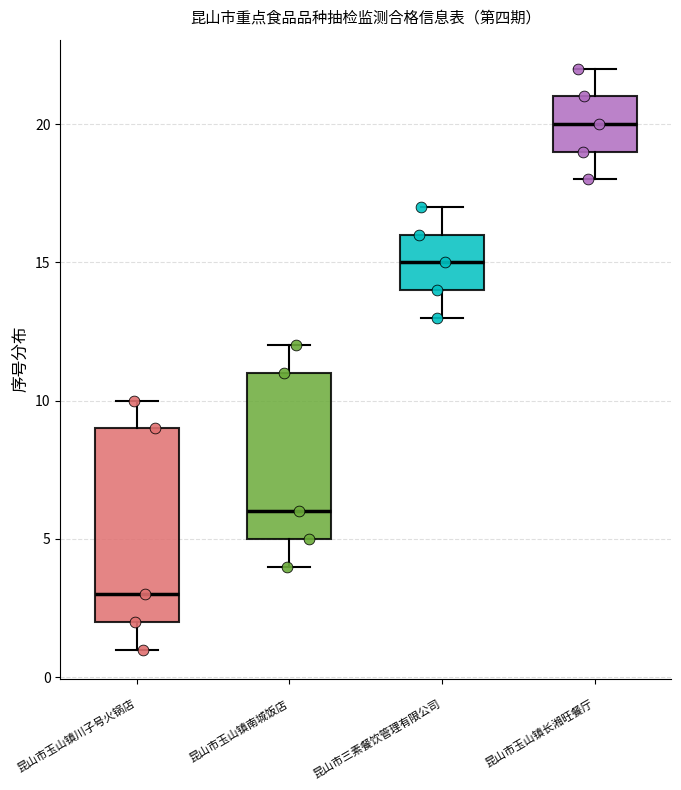

Comparing the boxes themselves (not the whiskers), which one is the tallest?

昆山市玉山镇川子号火锅店